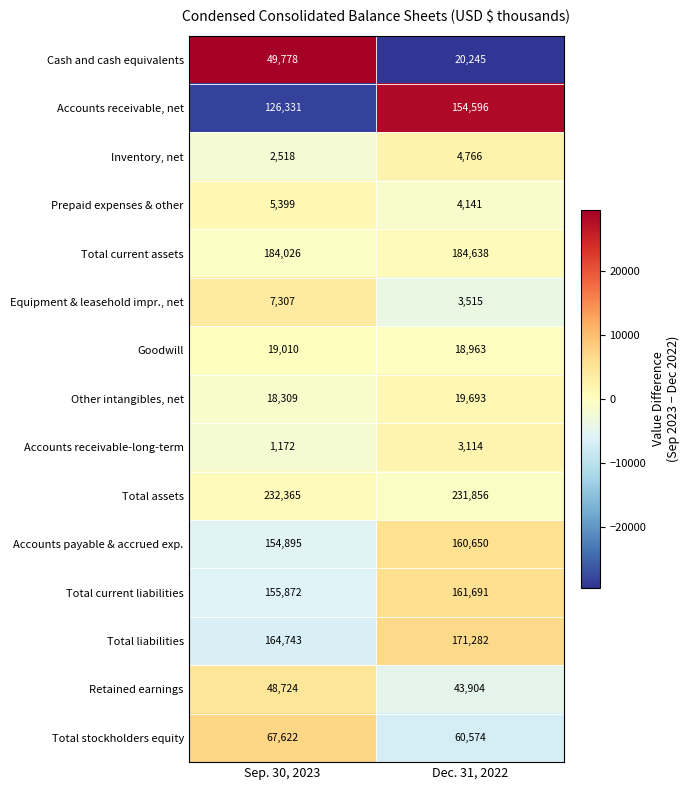

Reading right to left, extract all data points from this chart.

Cash and cash equivalents: Dec. 31, 2022=20245	Sep. 30, 2023=49778
Accounts receivable, net: Dec. 31, 2022=154596	Sep. 30, 2023=126331
Inventory, net: Dec. 31, 2022=4766	Sep. 30, 2023=2518
Prepaid expenses & other: Dec. 31, 2022=4141	Sep. 30, 2023=5399
Total current assets: Dec. 31, 2022=184638	Sep. 30, 2023=184026
Equipment & leasehold impr., net: Dec. 31, 2022=3515	Sep. 30, 2023=7307
Goodwill: Dec. 31, 2022=18963	Sep. 30, 2023=19010
Other intangibles, net: Dec. 31, 2022=19693	Sep. 30, 2023=18309
Accounts receivable-long-term: Dec. 31, 2022=3114	Sep. 30, 2023=1172
Total assets: Dec. 31, 2022=231856	Sep. 30, 2023=232365
Accounts payable & accrued exp.: Dec. 31, 2022=160650	Sep. 30, 2023=154895
Total current liabilities: Dec. 31, 2022=161691	Sep. 30, 2023=155872
Total liabilities: Dec. 31, 2022=171282	Sep. 30, 2023=164743
Retained earnings: Dec. 31, 2022=43904	Sep. 30, 2023=48724
Total stockholders equity: Dec. 31, 2022=60574	Sep. 30, 2023=67622